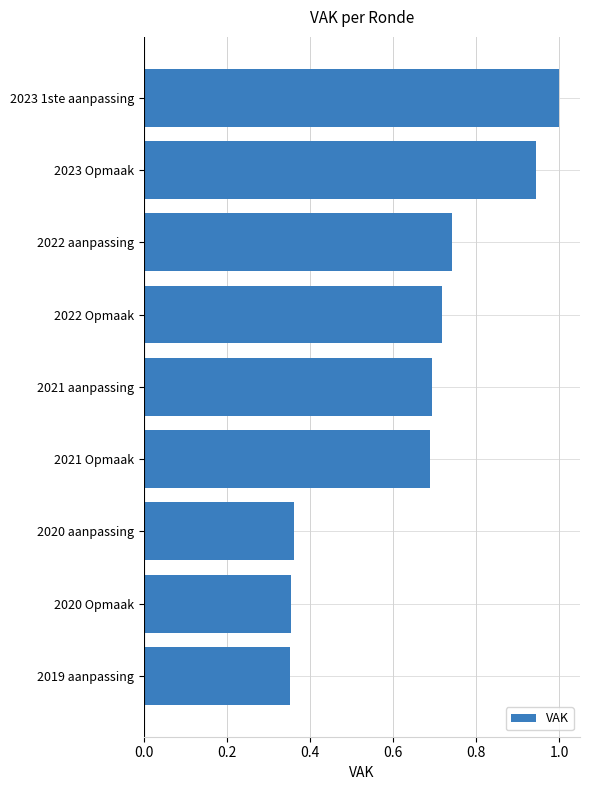

What is the difference between the second highest and minimum values?

0.6